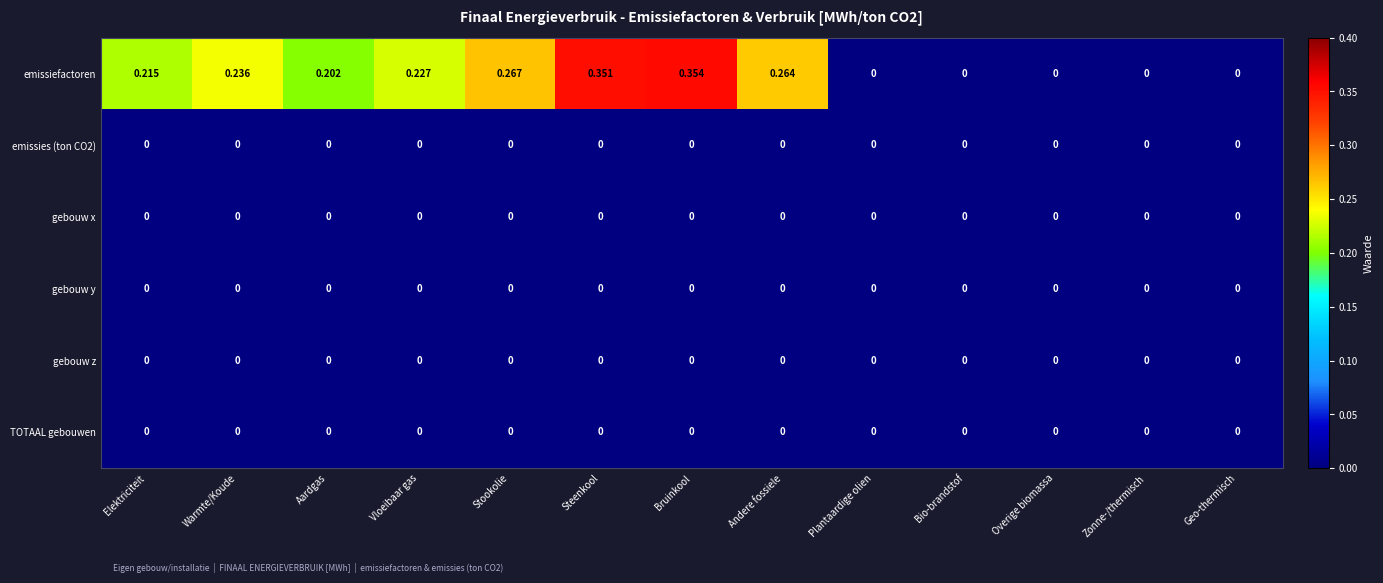

Which label corresponds to the largest value in the chart?

Bruinkool